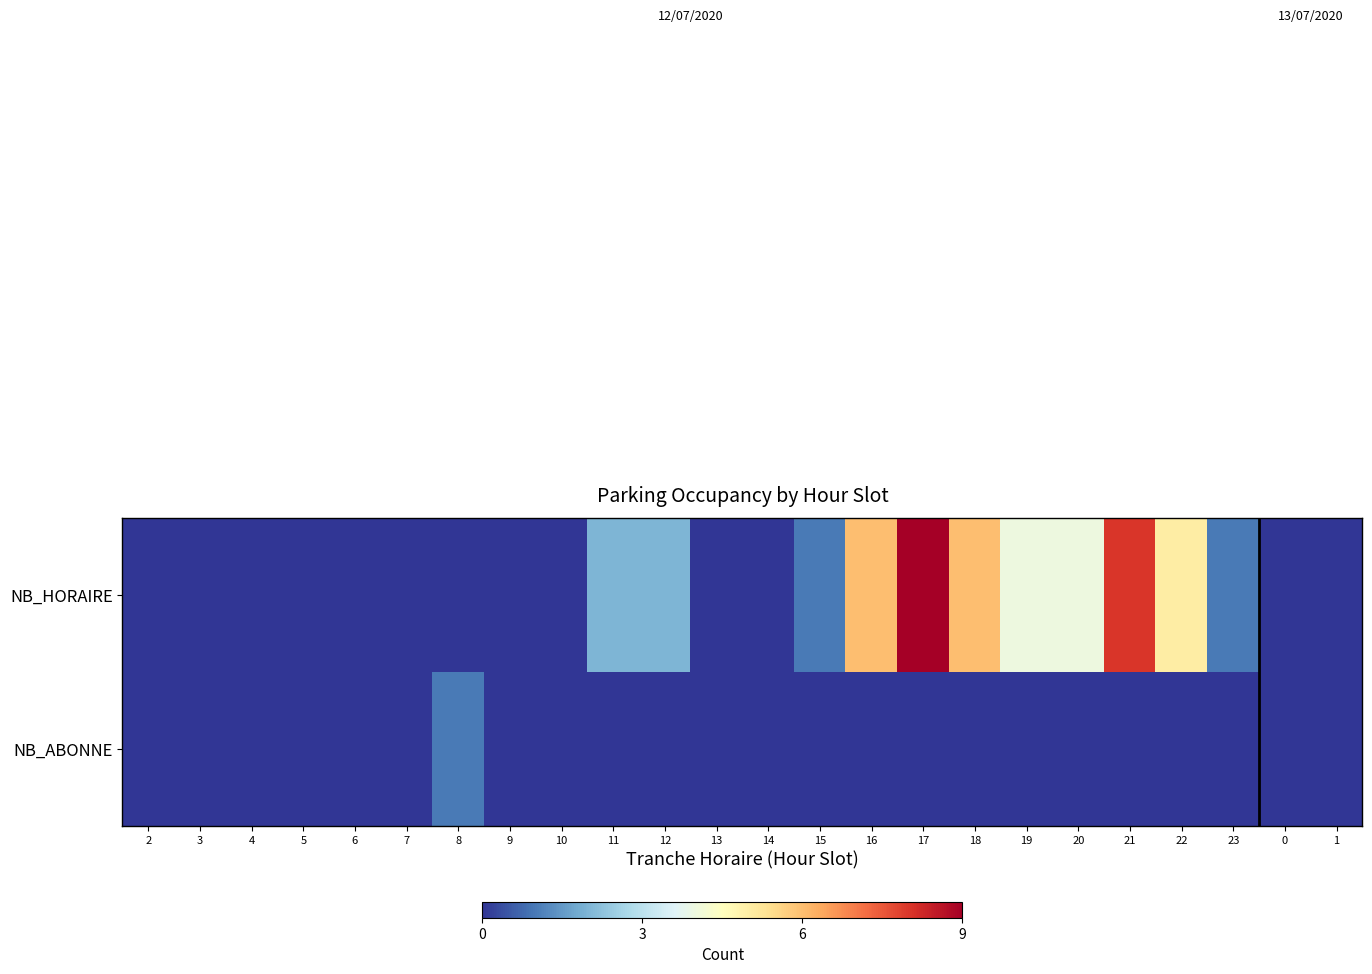

Reading right to left, what are all the values shown in this chart?

NB_HORAIRE: 1=0	0=0	23=1	22=5	21=8	20=4	19=4	18=6	17=9	16=6	15=1	14=0	13=0	12=2	11=2	10=0	9=0	8=0	7=0	6=0	5=0	4=0	3=0	2=0
NB_ABONNE: 1=0	0=0	23=0	22=0	21=0	20=0	19=0	18=0	17=0	16=0	15=0	14=0	13=0	12=0	11=0	10=0	9=0	8=1	7=0	6=0	5=0	4=0	3=0	2=0